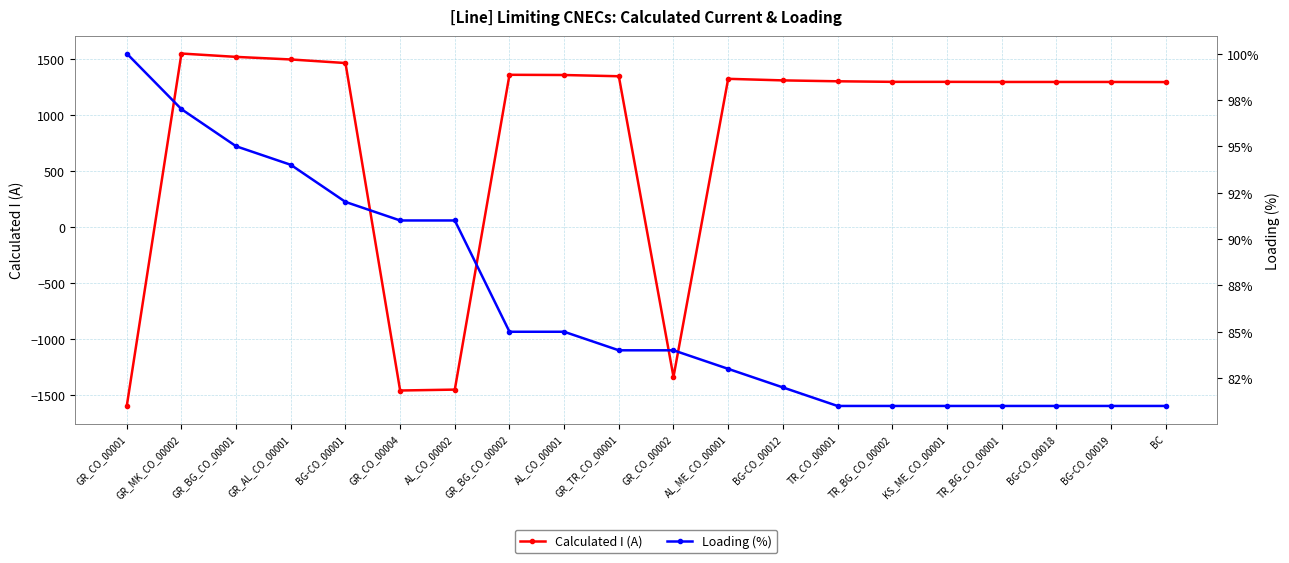

What is the lowest value of the Loading (%) series?

81